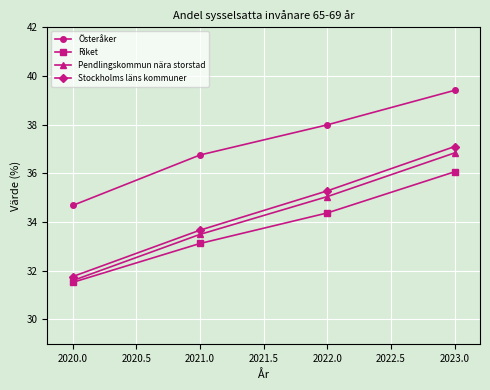

Reading right to left, list all the values displayed in this chart.

Österåker: 39.4	38.0	36.8	34.7
Riket: 36.1	34.4	33.1	31.5
Pendlingskommun nära storstad: 36.8	35.0	33.5	31.6
Stockholms läns kommuner: 37.1	35.3	33.7	31.8